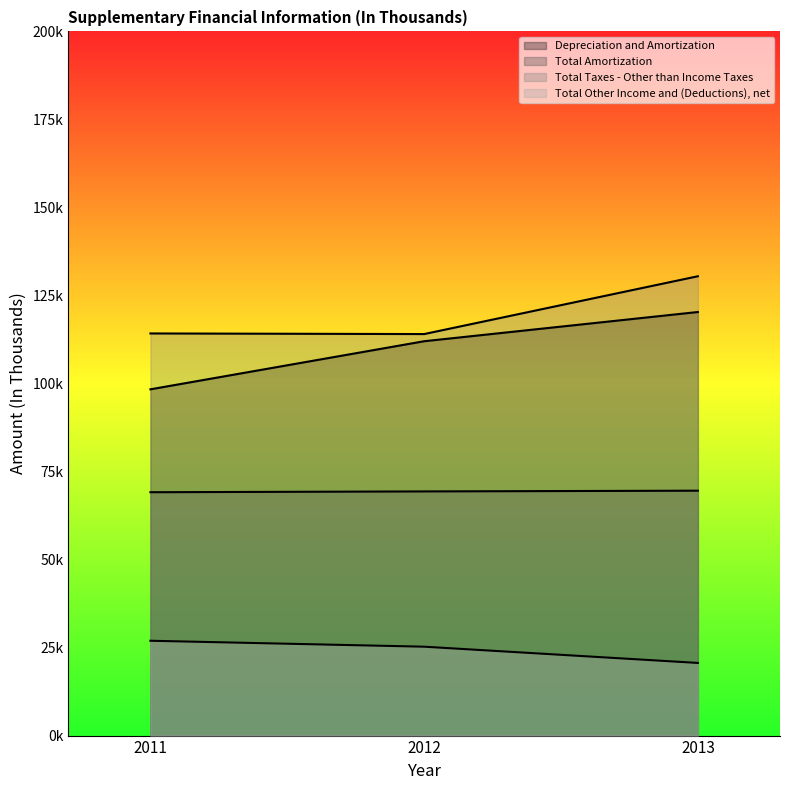

What is the value of the Depreciation and Amortization point at the 2nd from the left?

112002